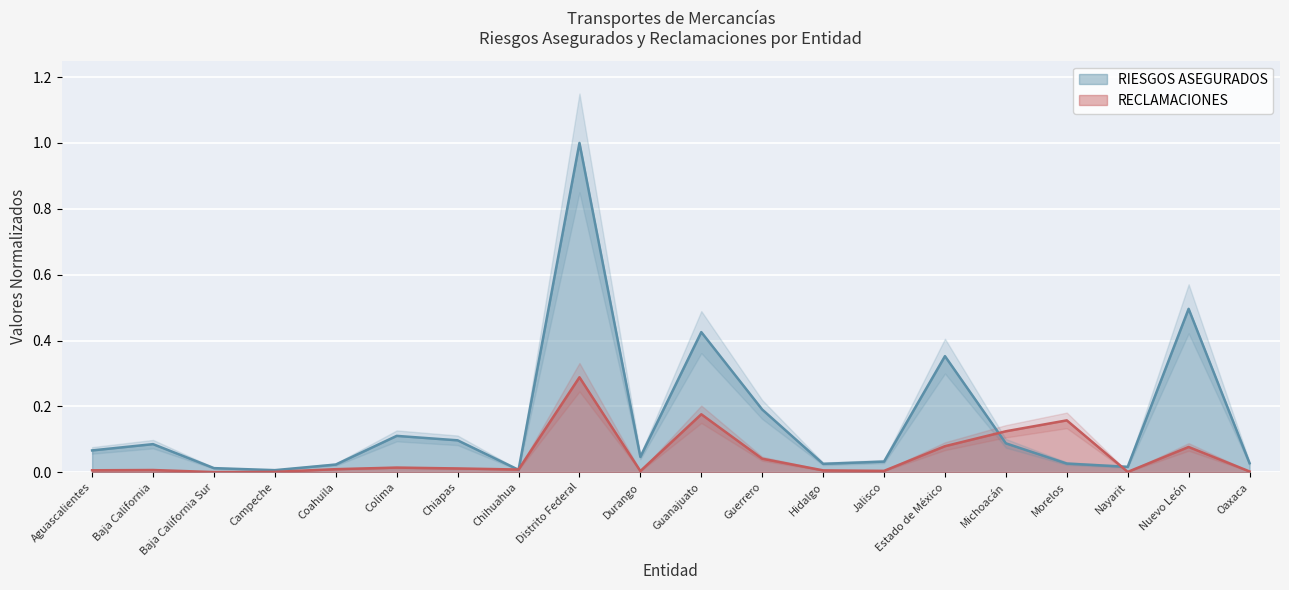

How many categories are shown in the chart?

20